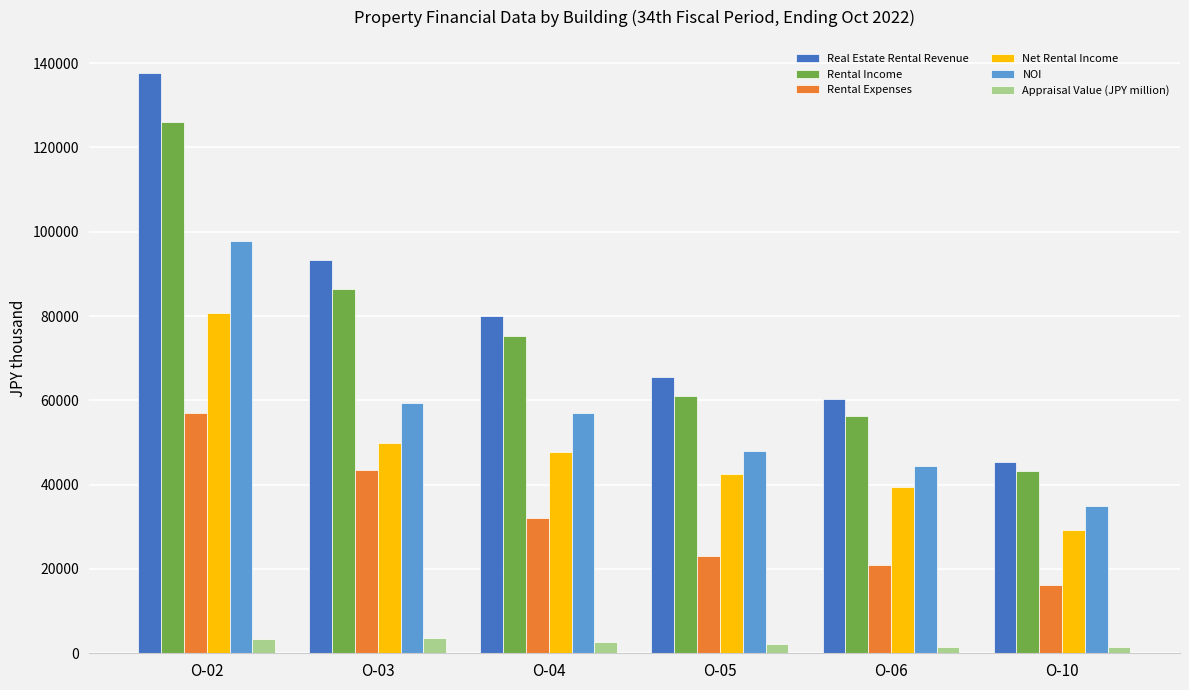

The value of Rental Expenses at O-05 is 22960. True or false?

True